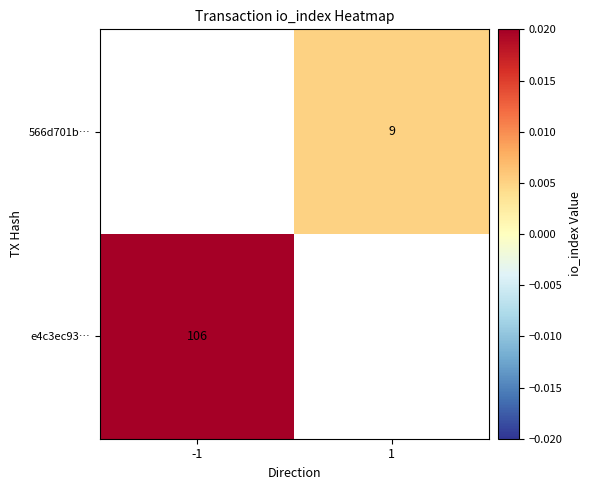

Which series has the widest spread of values?

e4c3ec93…